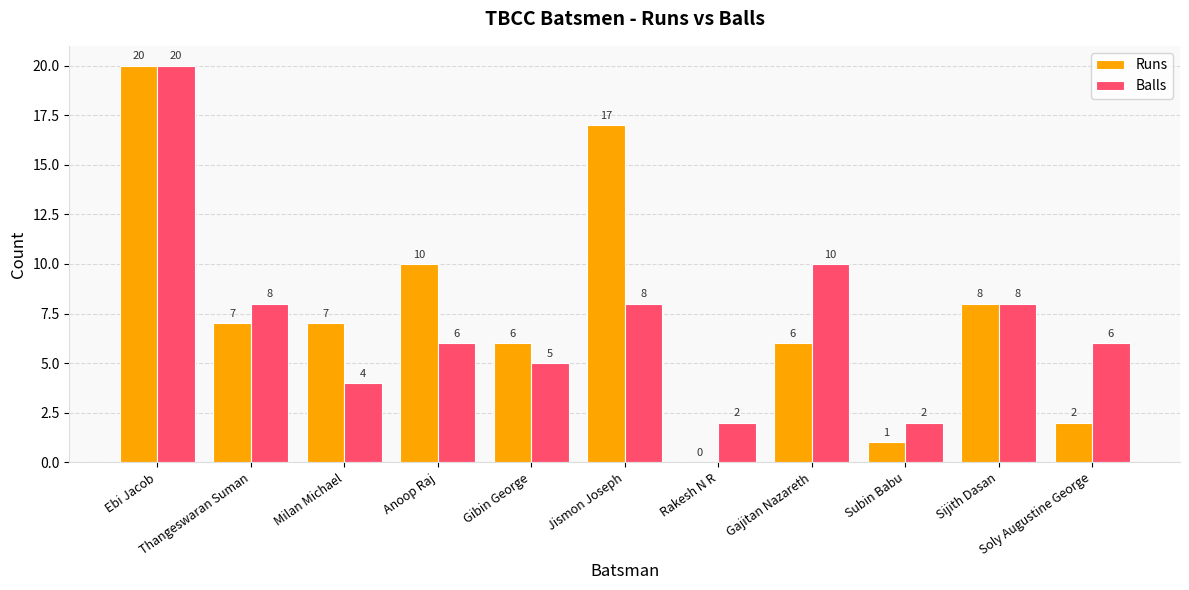

At which category is the sum across all series the highest?

Ebi Jacob